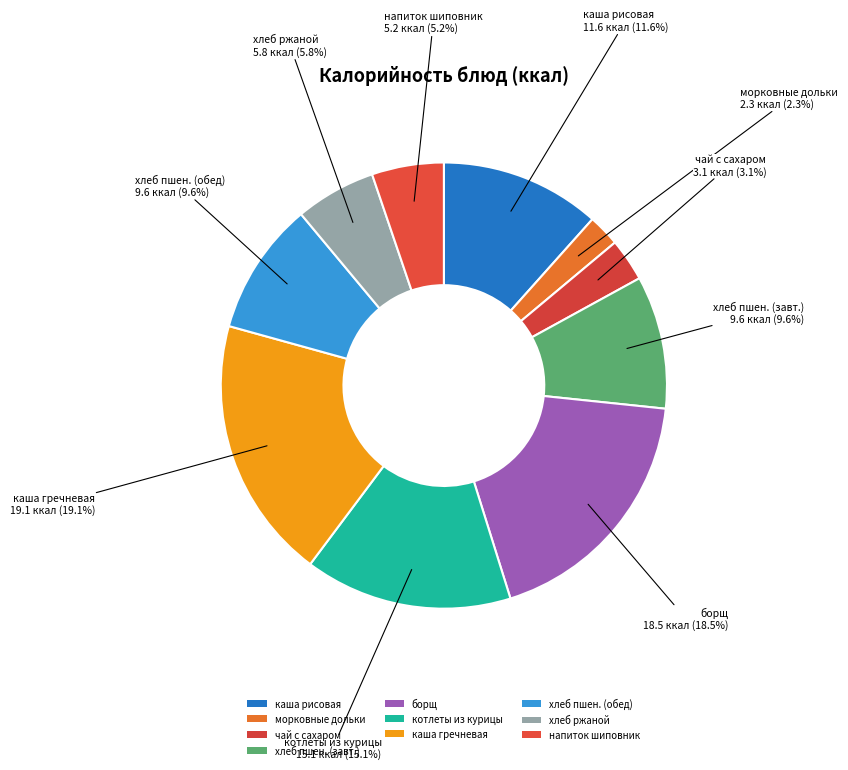

Count the number of slices in the pie.

10